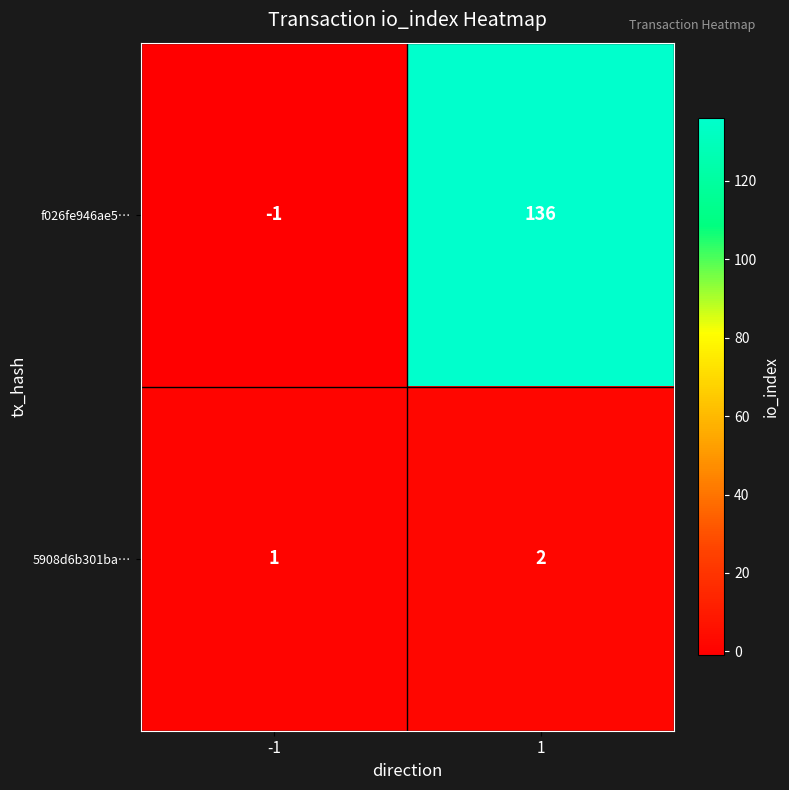

What is the greatest value displayed?

136